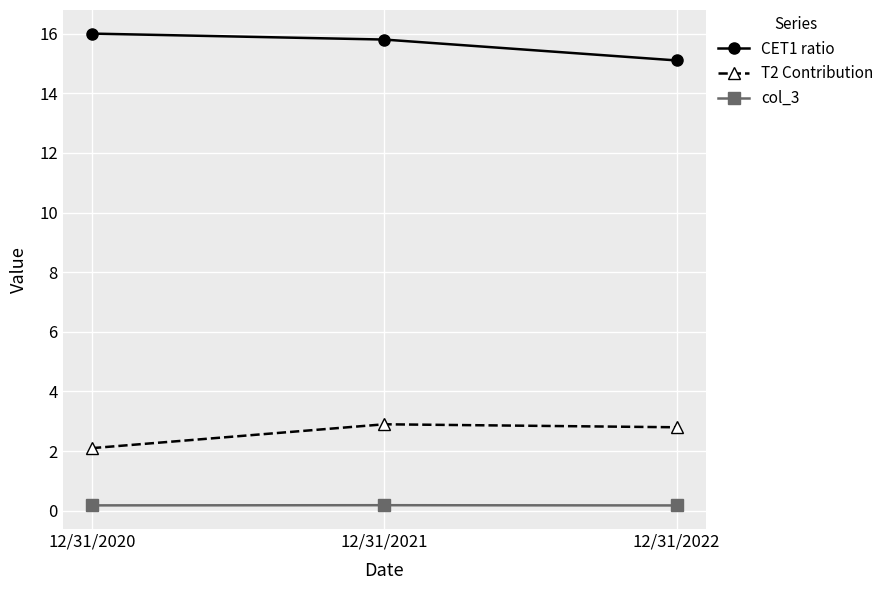

Between 12/31/2020 and 12/31/2021, which series saw the biggest shift?

T2 Contribution